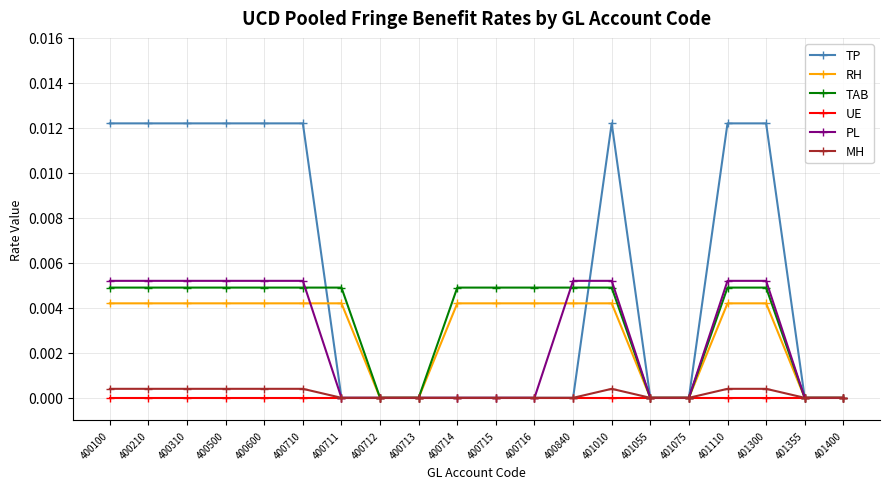

How many distinct data groups are displayed?

6